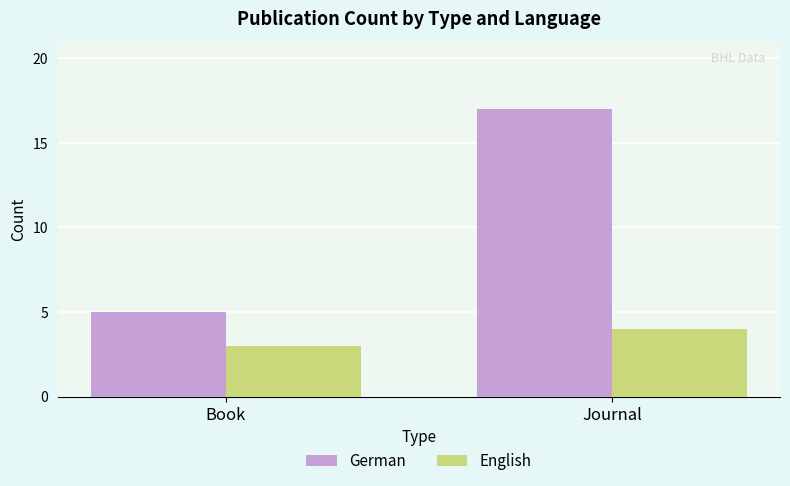

Rank the categories by German value from highest to lowest.

Journal, Book